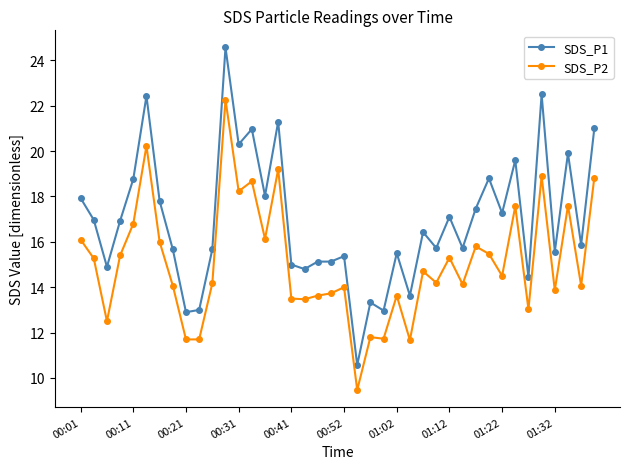

Which series has the largest total across all categories?

SDS_P1